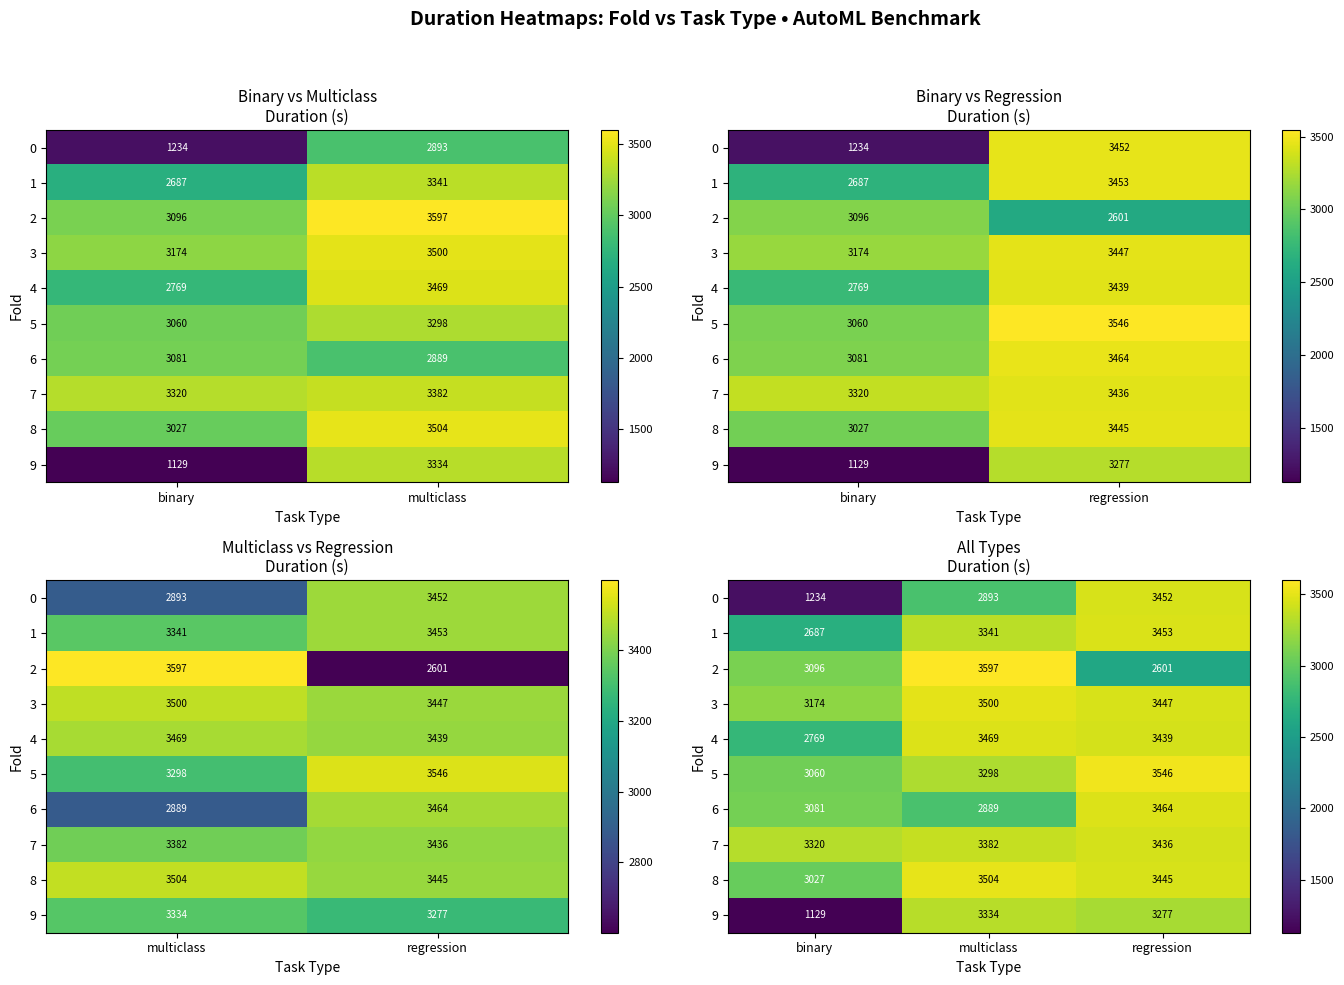

At which label is 1 closest to 3069?

multiclass